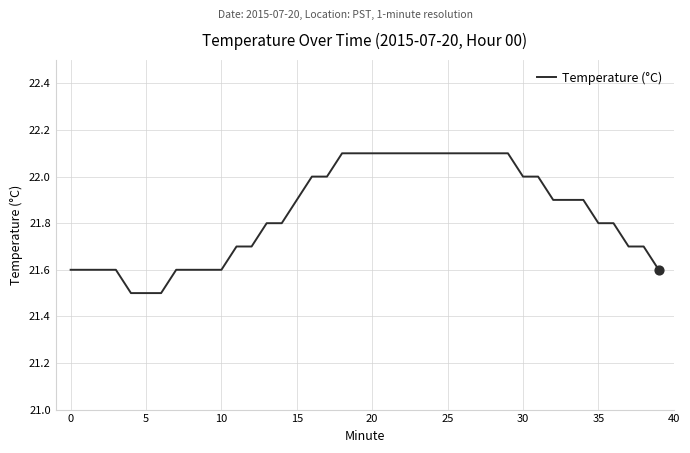

What is the difference between the maximum and minimum values?

0.6